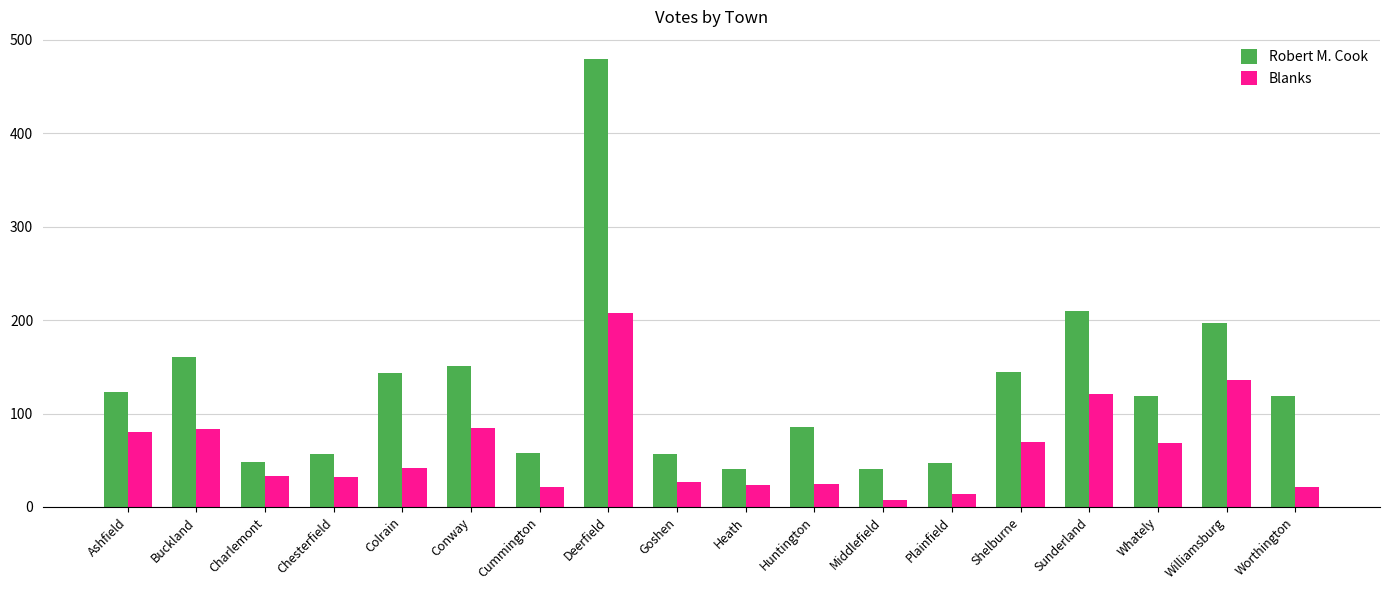

At which label does Robert M. Cook first exceed 119?

Ashfield